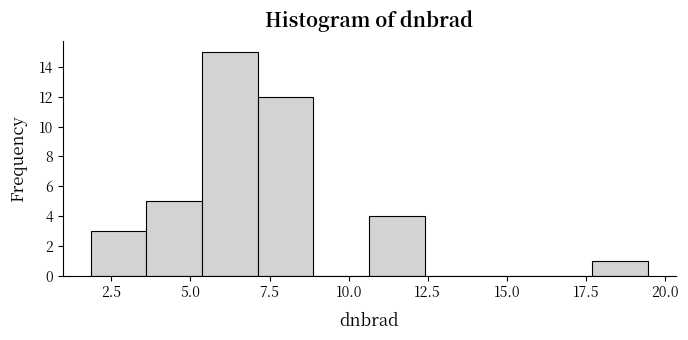

Around what value on the x-axis is the tallest bar? Give the approximate position of its centre, as read against the axis.

6.0